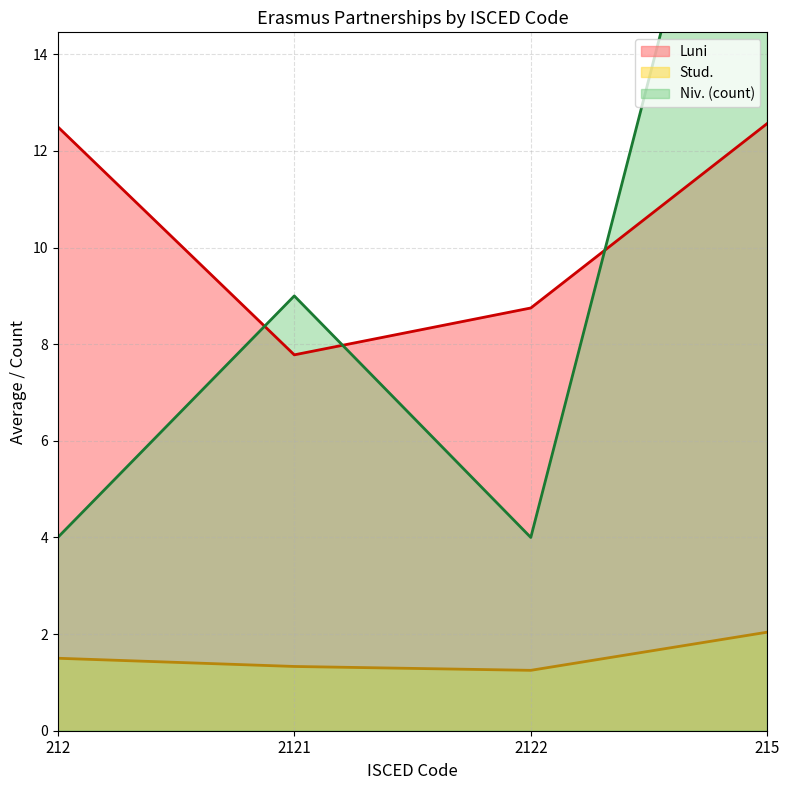

Does the chart display data point markers on the line(s)?

No